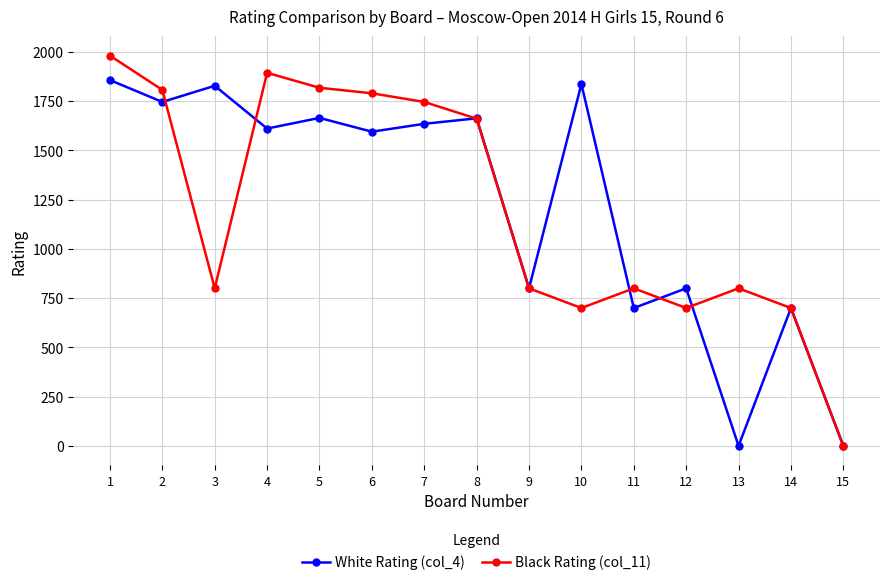

At which label does White Rating (col_4) first exceed 1611?

1